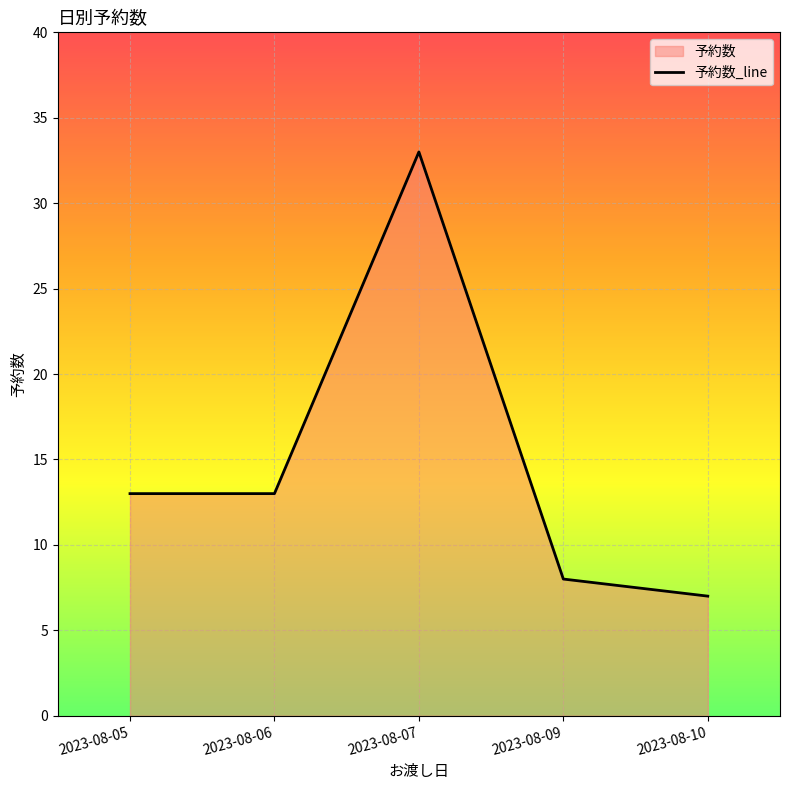

At which label is the value closest to 20?

2023-08-05